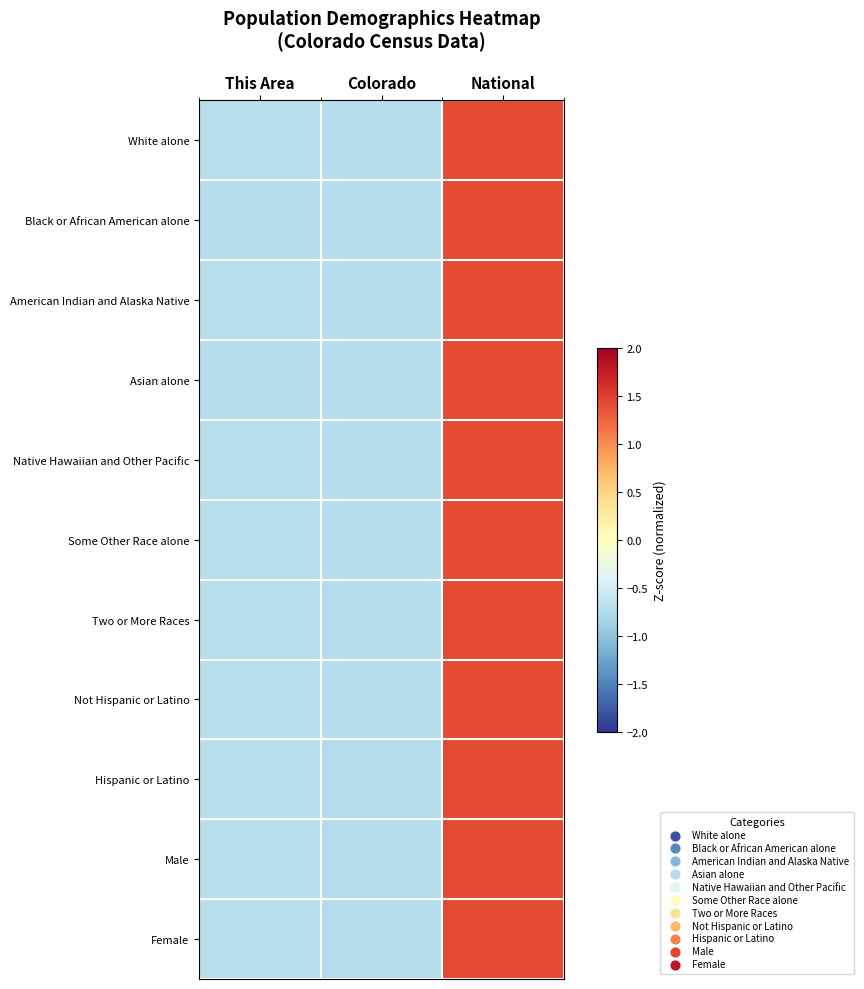

At which category does the chart reach its peak across all series?

National